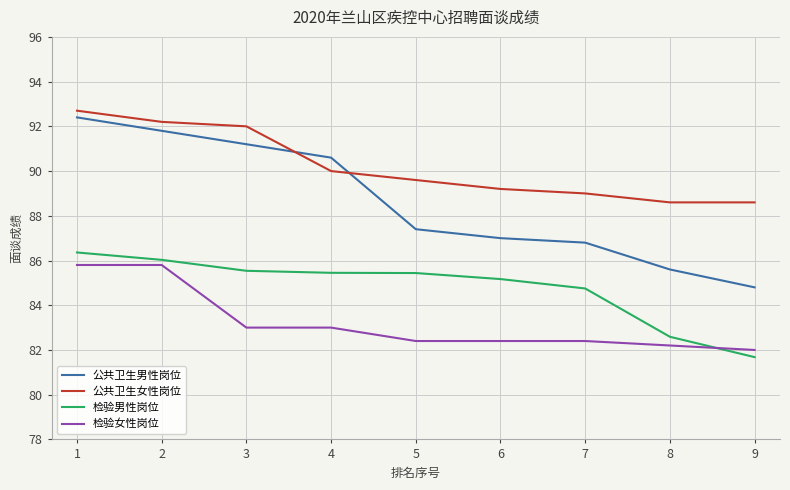

Does the chart display data point markers on the line(s)?

No